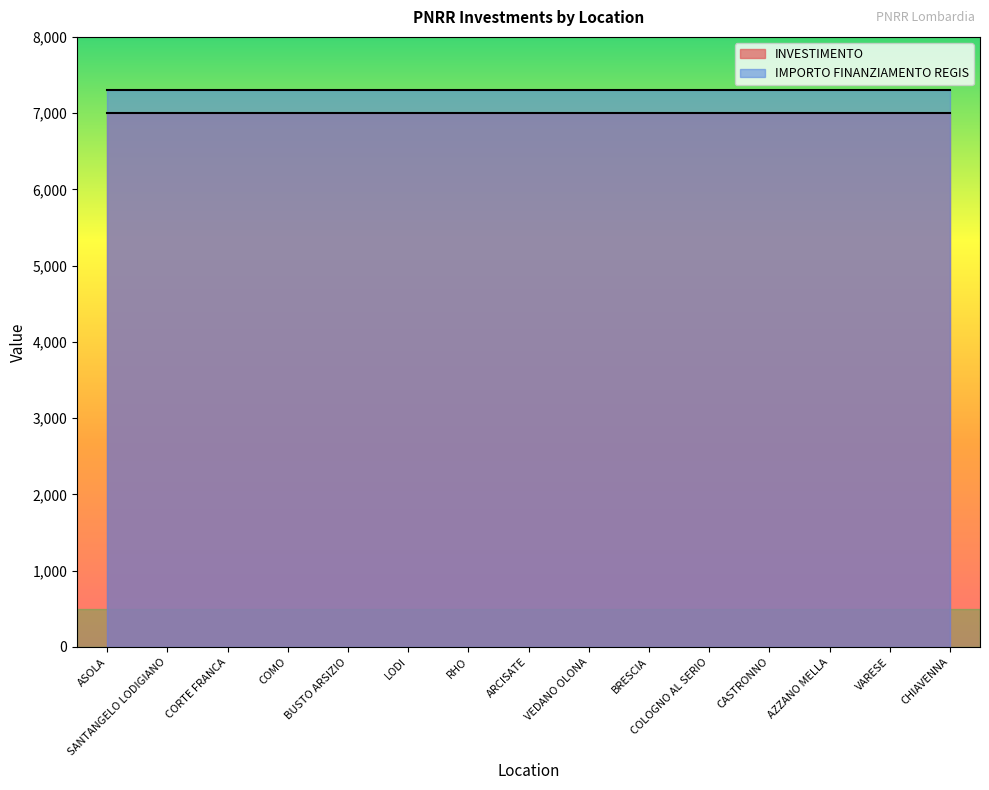

Which series has the largest range (max minus min)?

INVESTIMENTO